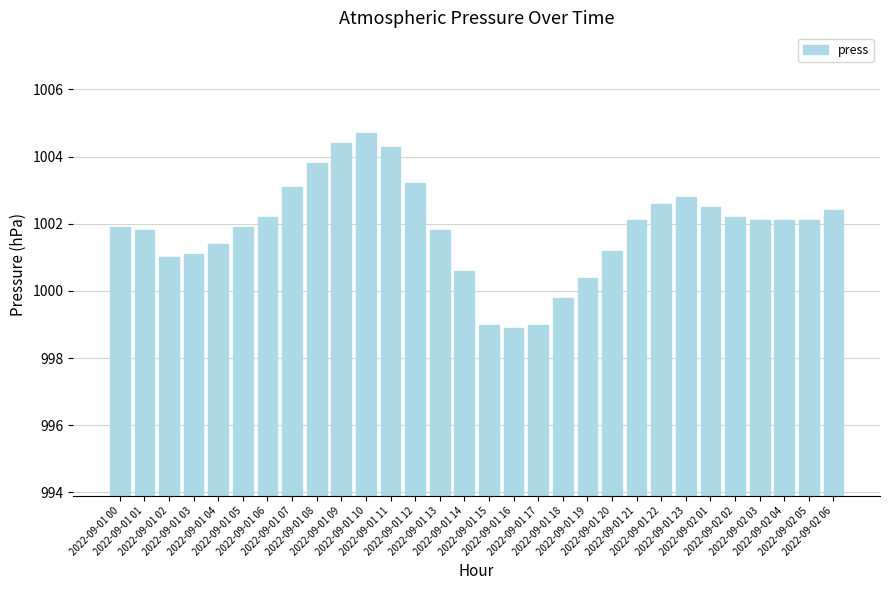

What is the difference between the values at 2022-09-01 22 and 2022-09-02 02?

0.4